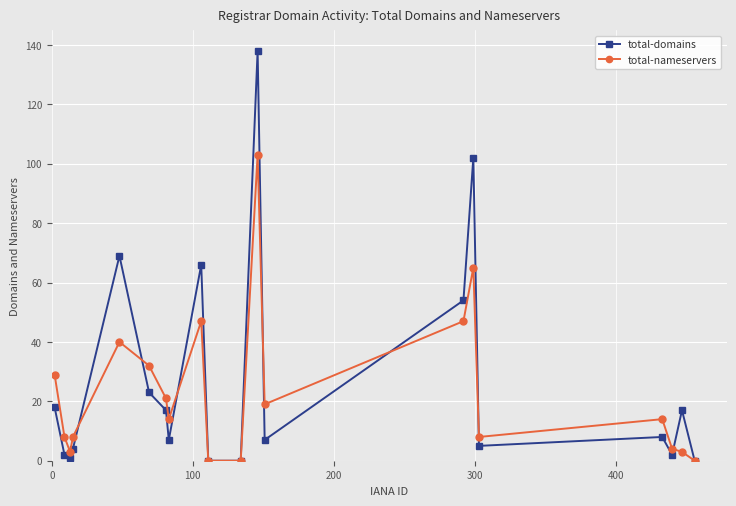

List the series in order of their peak value, highest first.

total-domains, total-nameservers